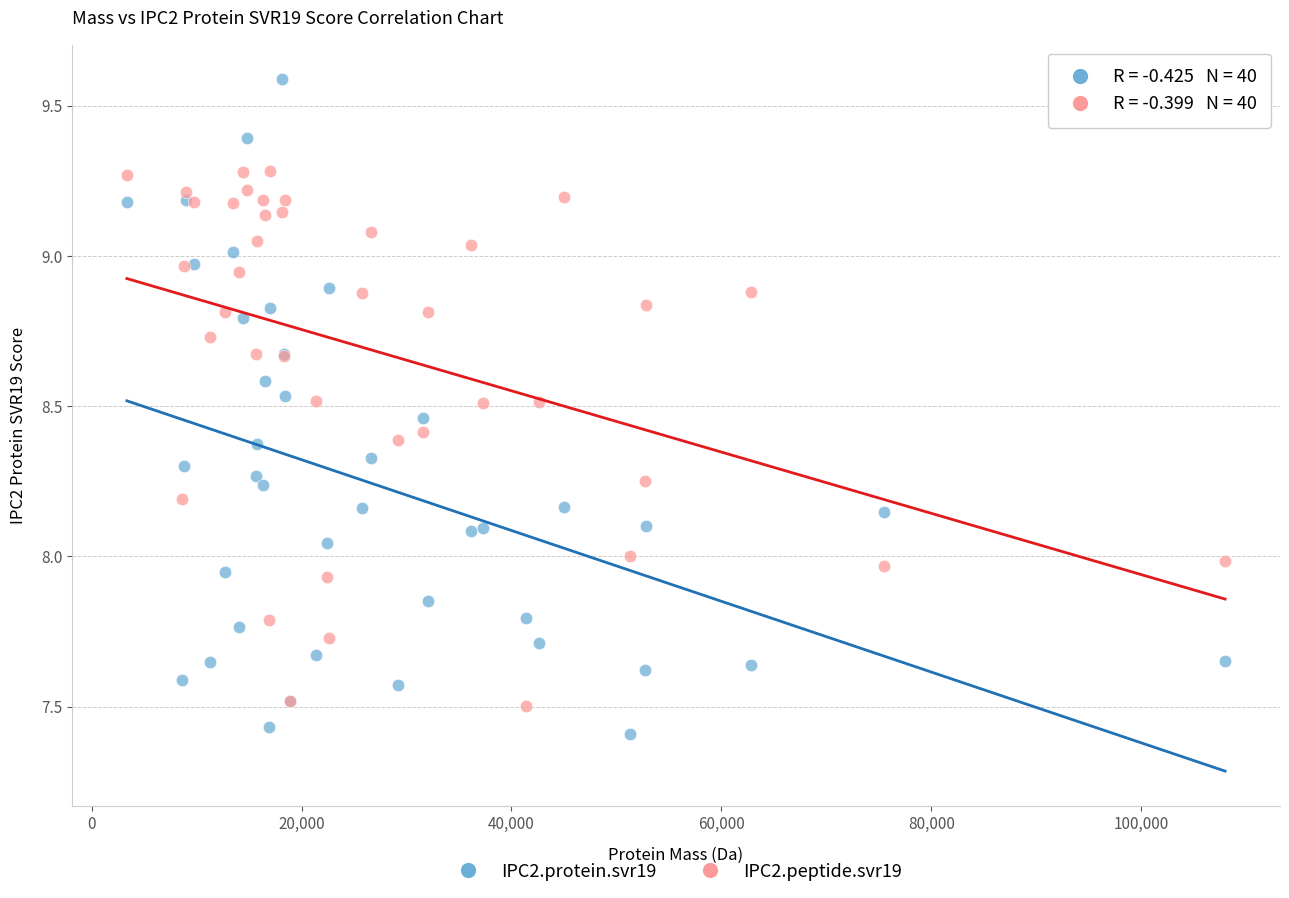

What are all the series names shown in the legend?

IPC2.protein.svr19, IPC2.peptide.svr19